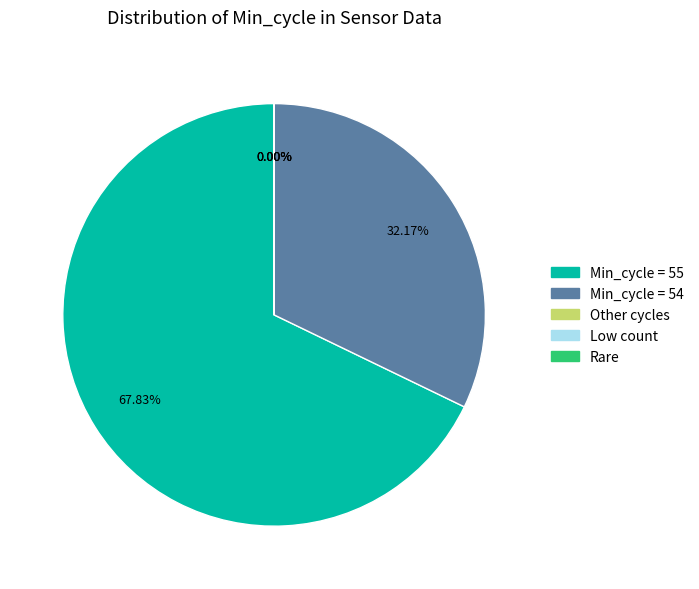

Is it true that 55 is 23% of the pie?

False